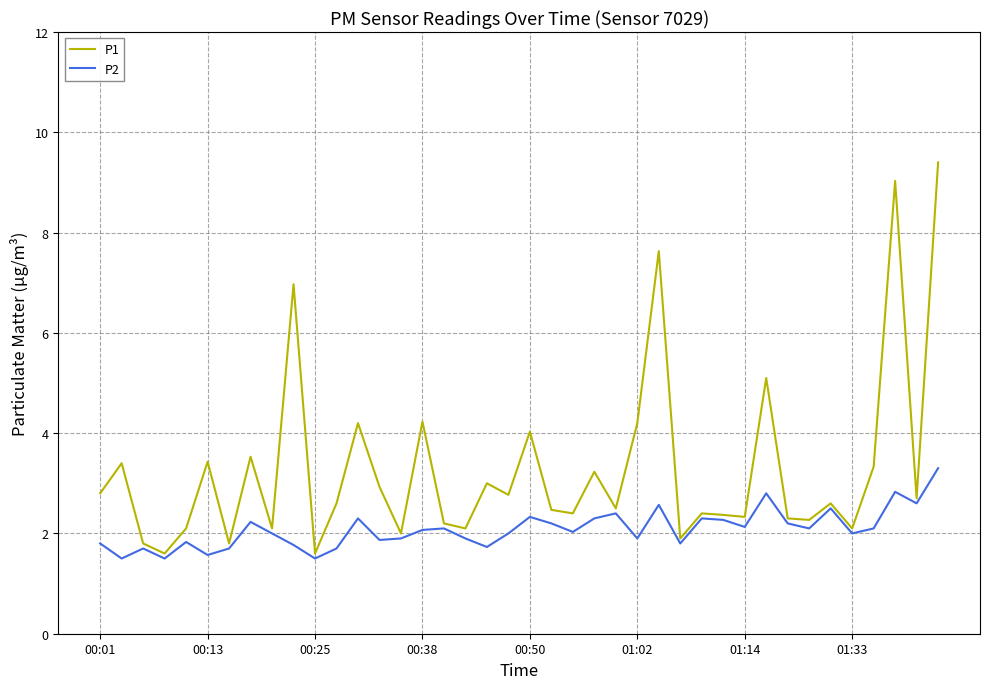

Which series has the largest total across all categories?

P1